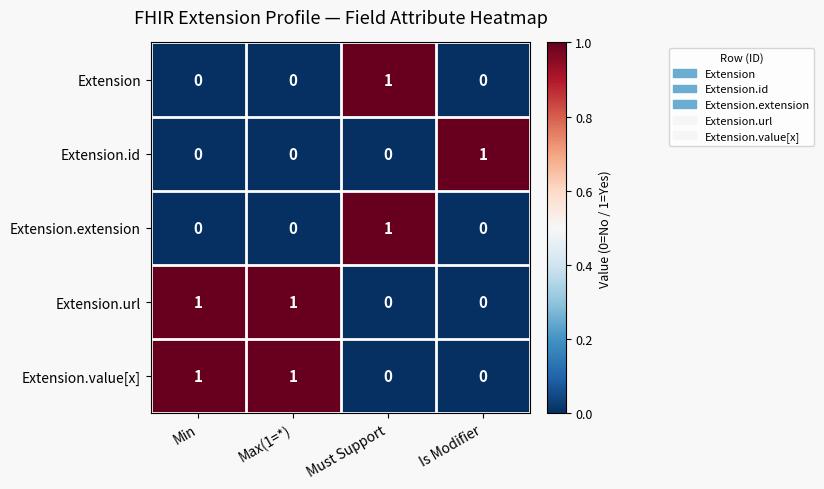

Is the value of Extension.url at Max(1=*) greater than the value of Extension at Is Modifier?

Yes